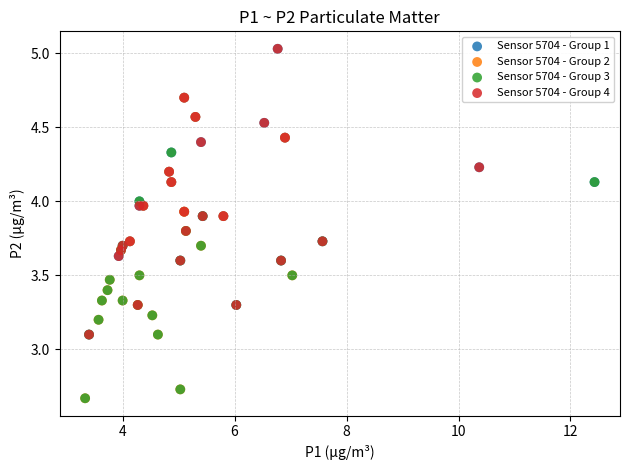

What are all the series names shown in the legend?

Sensor 5704 - Group 1, Sensor 5704 - Group 2, Sensor 5704 - Group 3, Sensor 5704 - Group 4